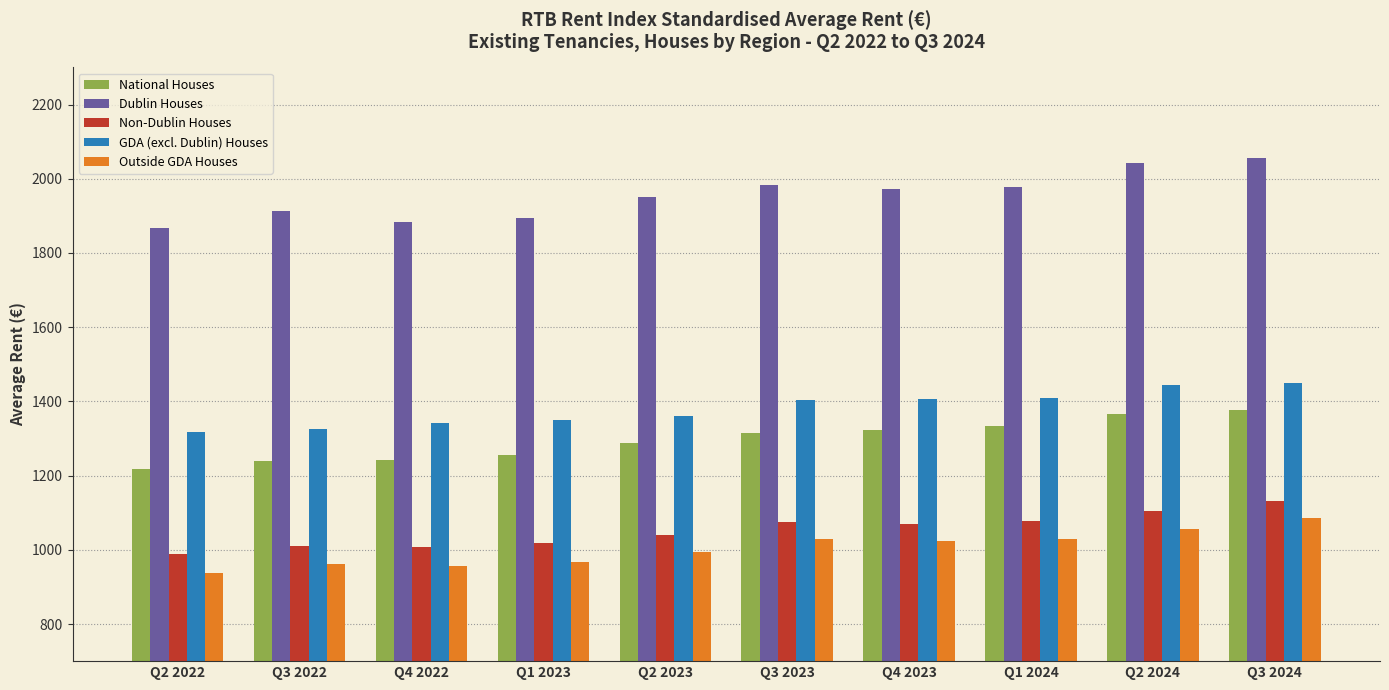

What is the greatest value displayed?

2055.7